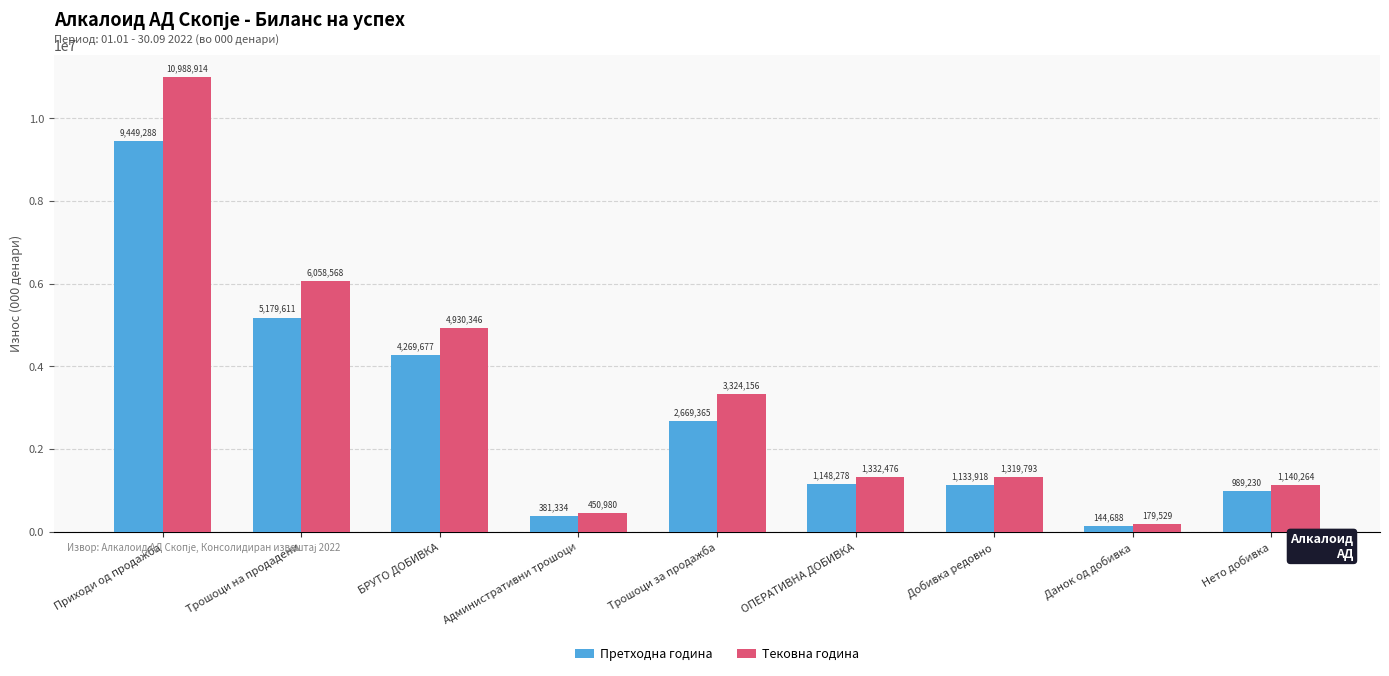

The value of Претходна година at Трошоци за продажба is 2669365. True or false?

True